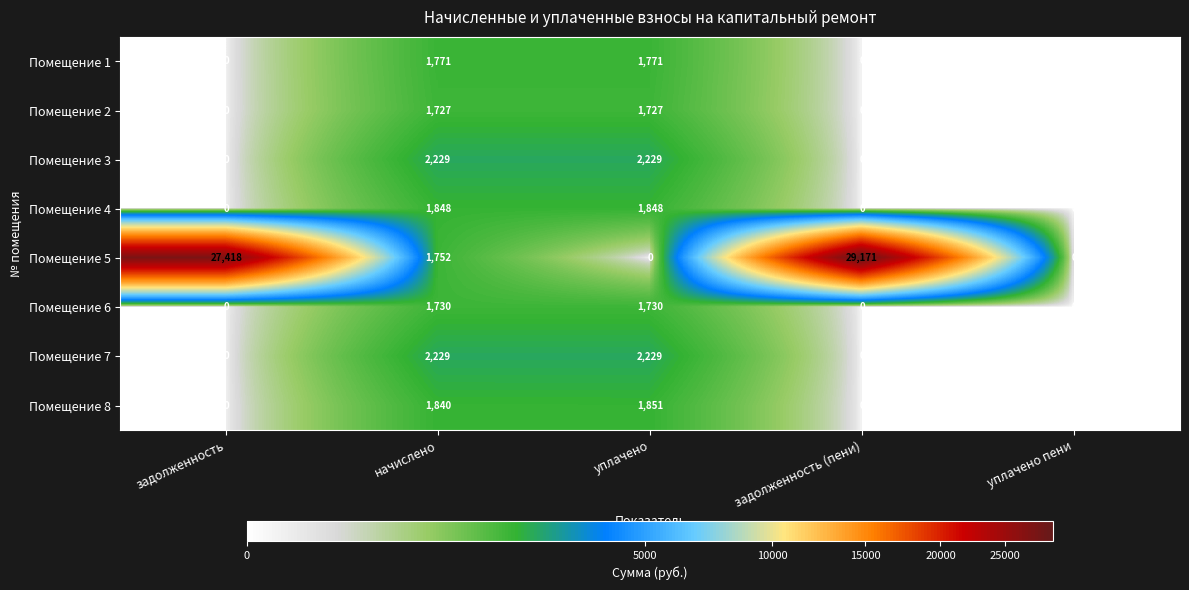

At which category is the sum across all series the highest?

задолженность (пени)